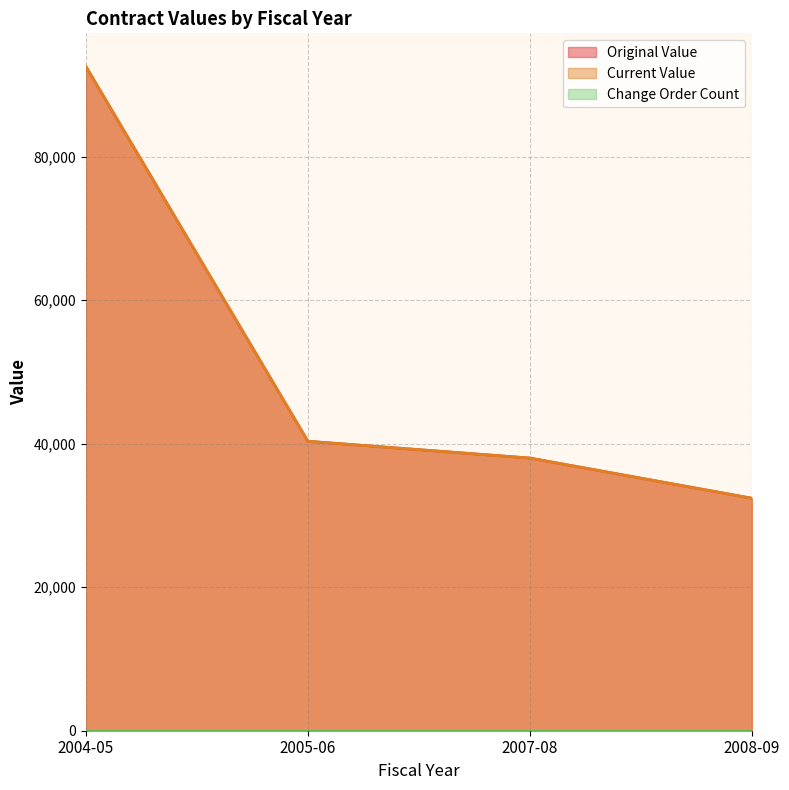

What is the difference between the second highest and second lowest values in the original_value series?

2341.3